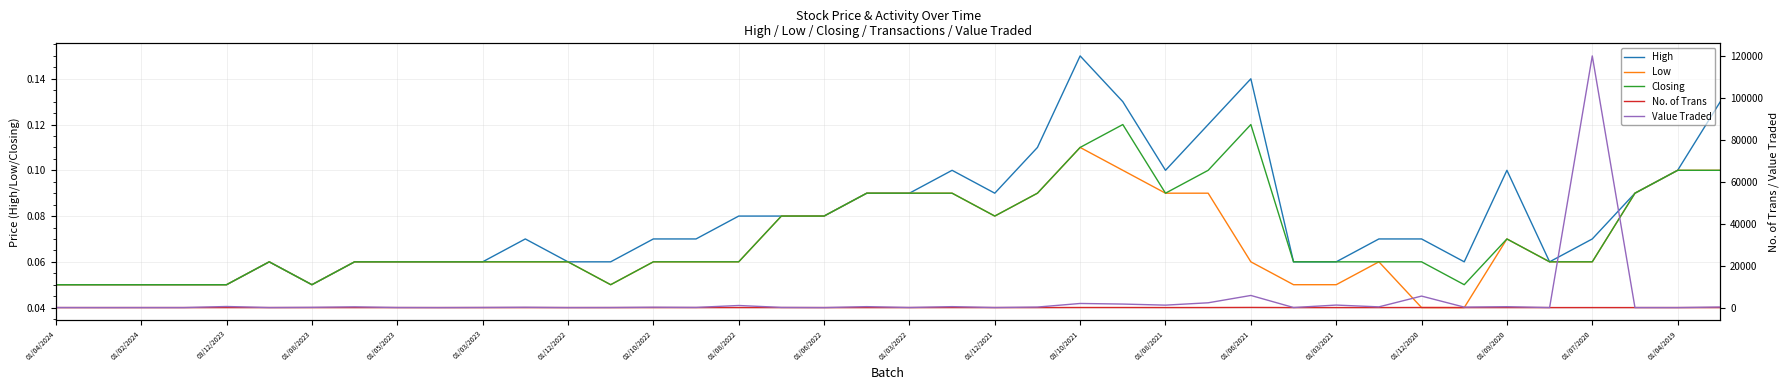

True or false: No. of Trans and High intersect in this chart.

False